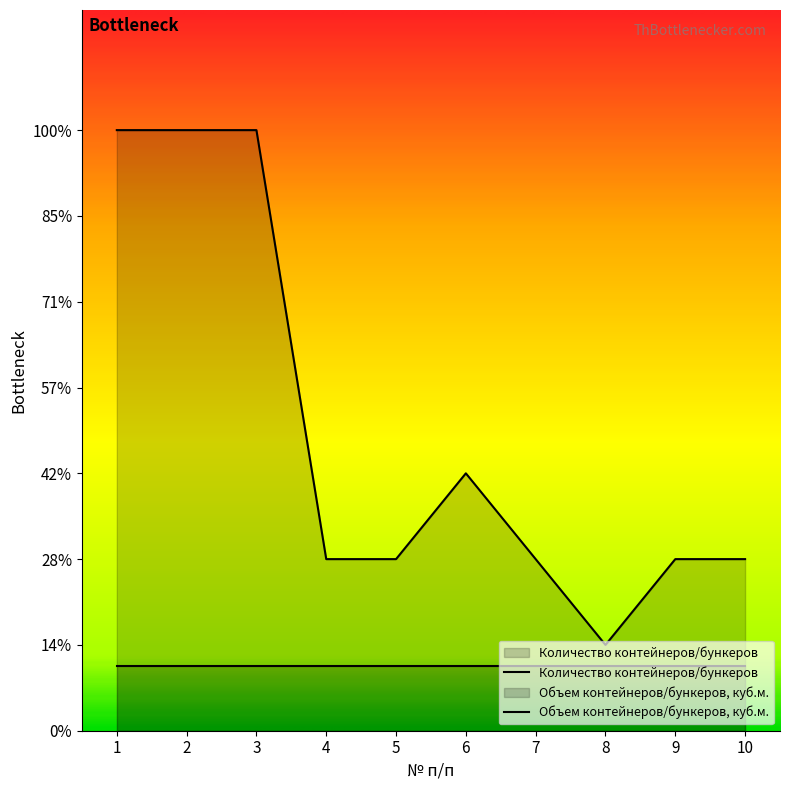

At which label does the data first exceed 2?

1